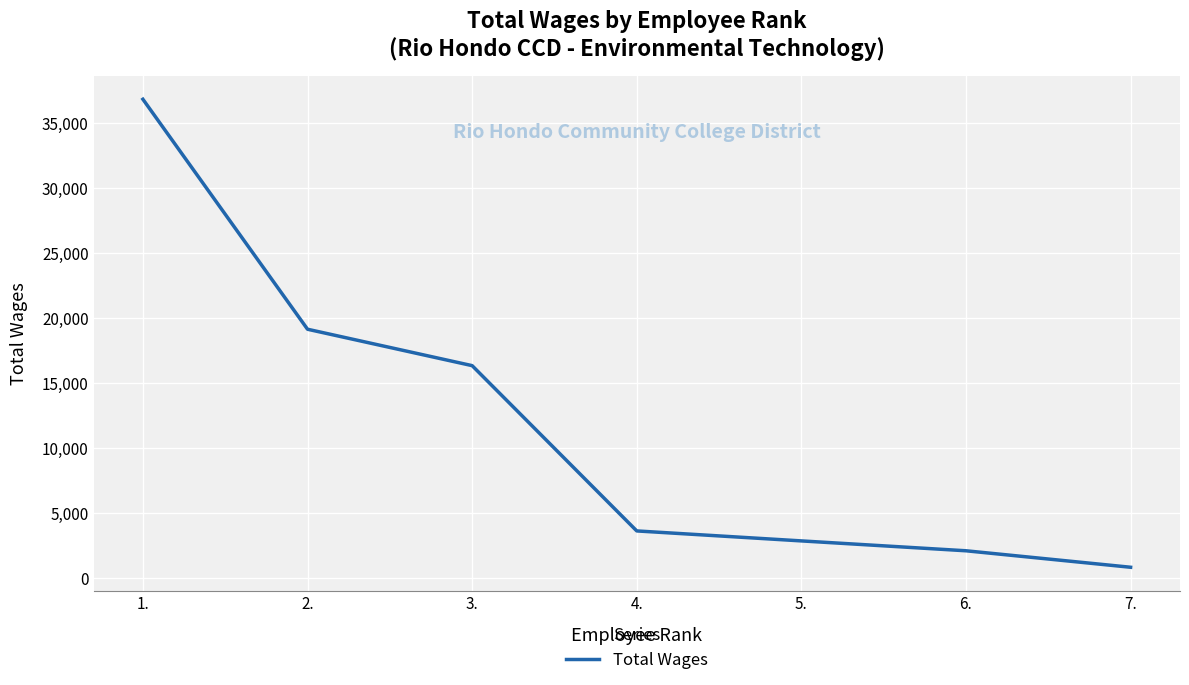

What is the difference between the values at 7. and 6.?

1269